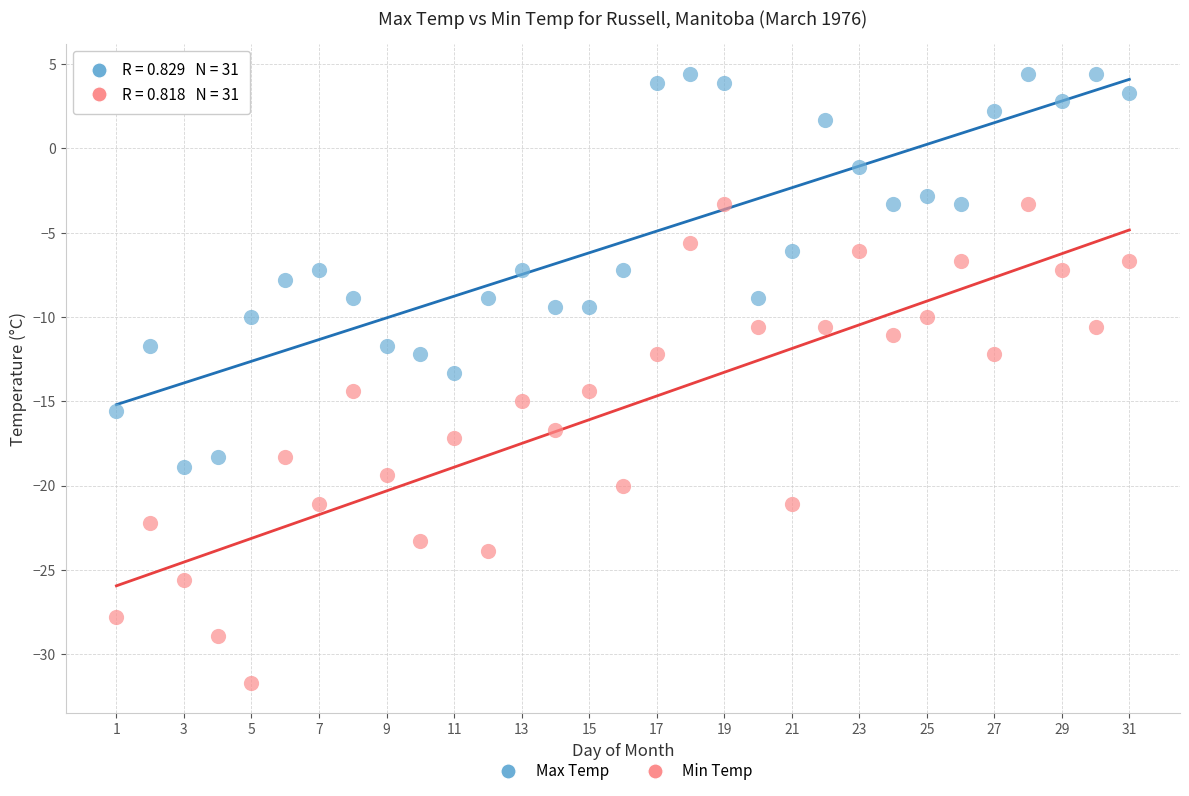

What is the X range (max minus min) for the scatter plot?

30.0